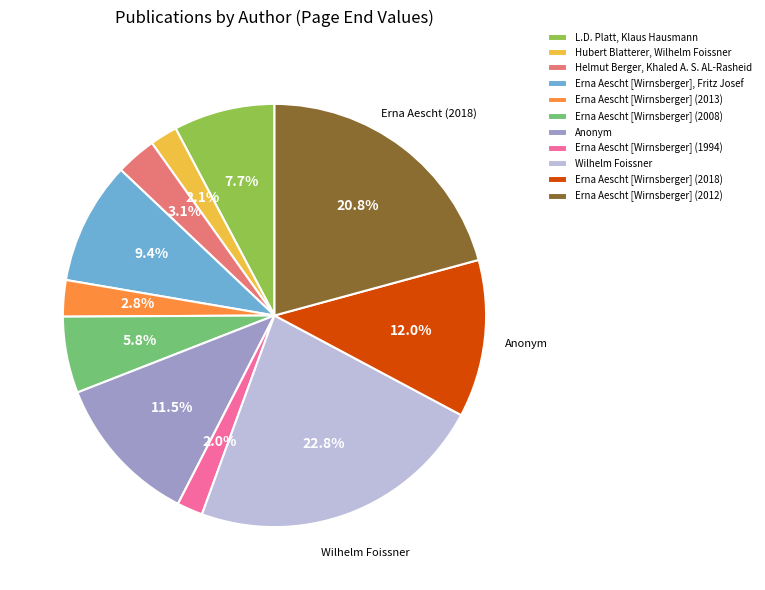

True or false: Erna Aescht [Wirnsberger] (2013) accounts for 9% of the total.

False